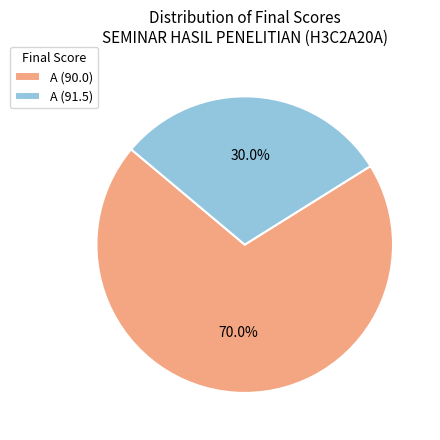

Which has a higher value, A (90.0) or A (91.5)?

A (90.0)